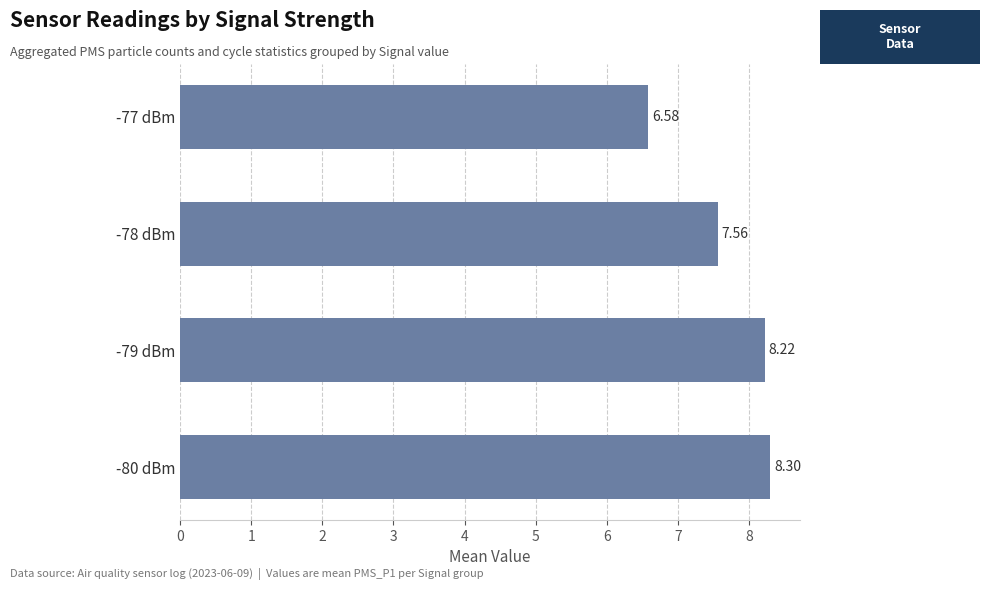

At which category does the chart reach its minimum across all series?

-77 dBm